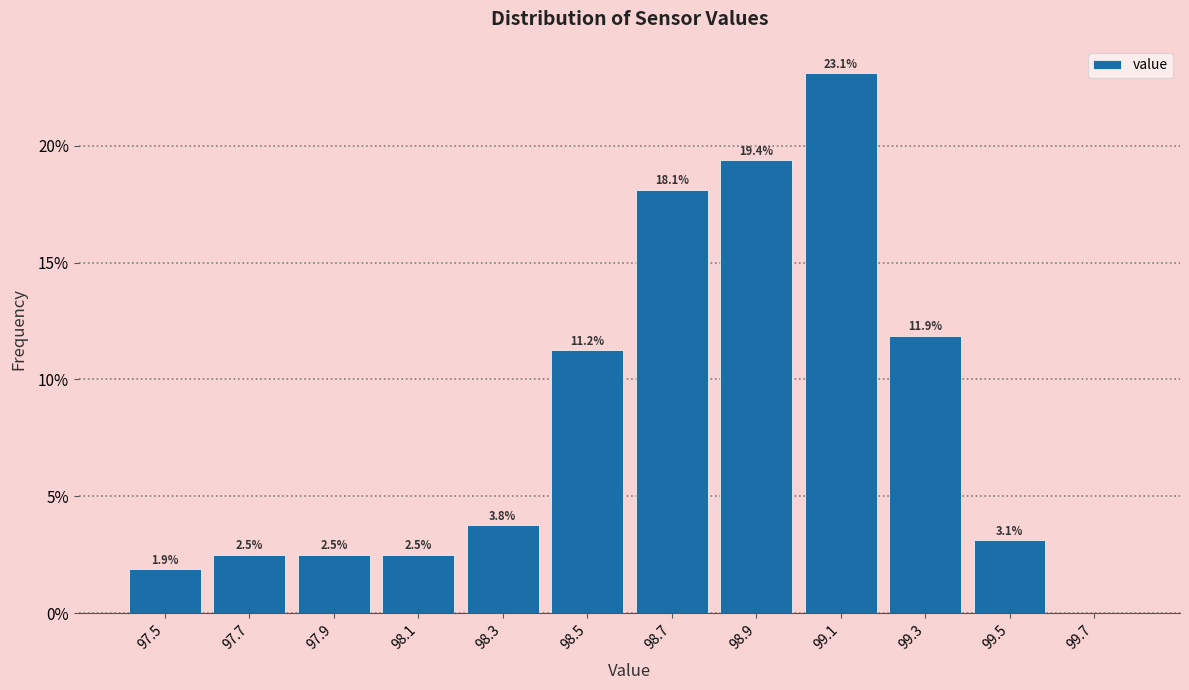

Which range on the x-axis has the tallest bar?

99.0 to 99.2